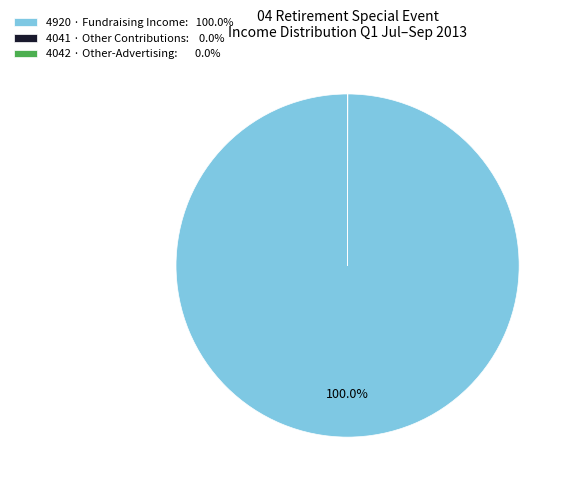

Is there any slice that represents more than half of the pie?

Yes